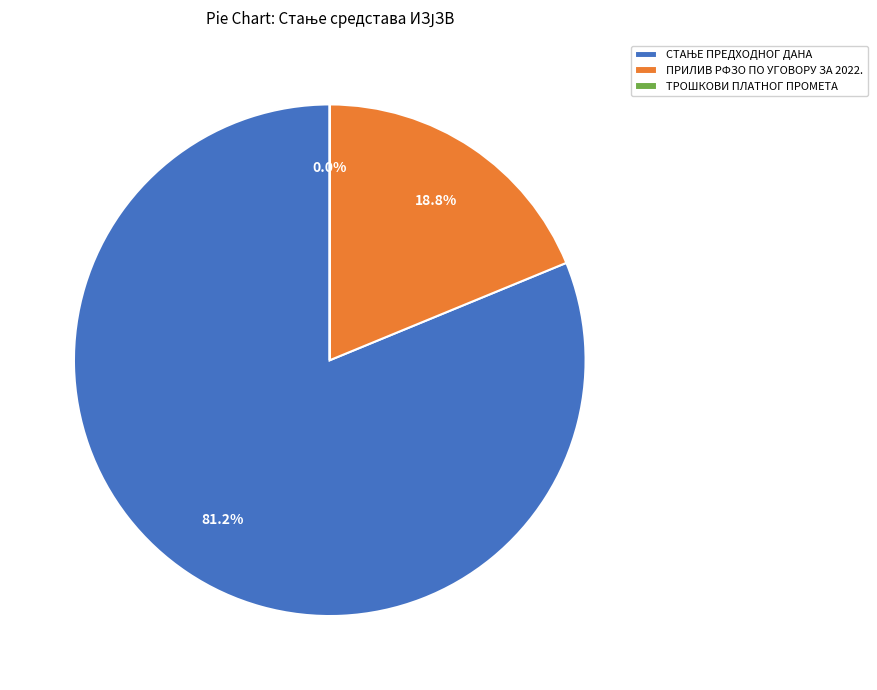

How much of the chart is everything except ПРИЛИВ РФЗО ПО УГОВОРУ ЗА 2022.?

81.2%